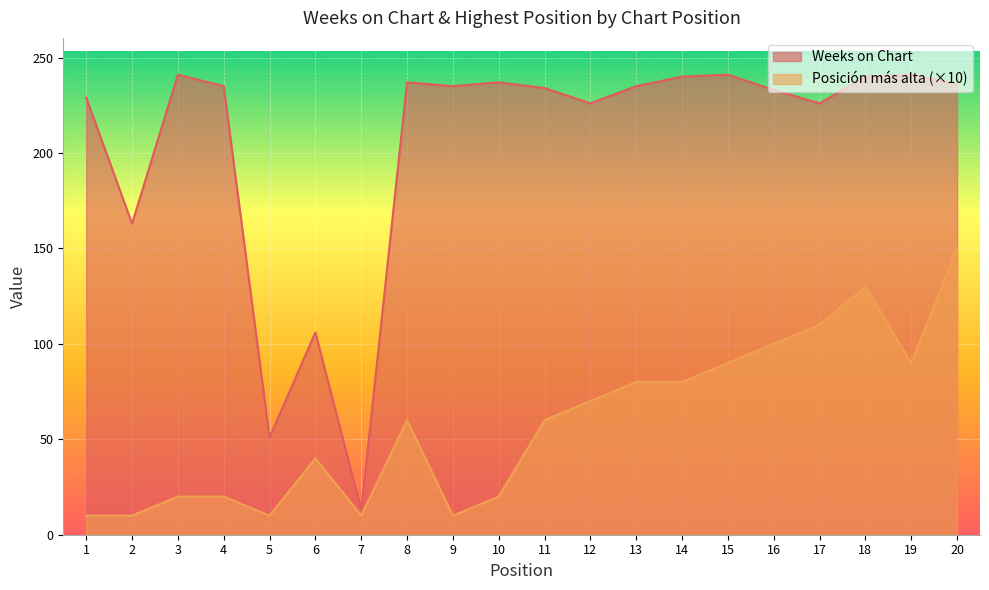

How many data points does each series have?

20